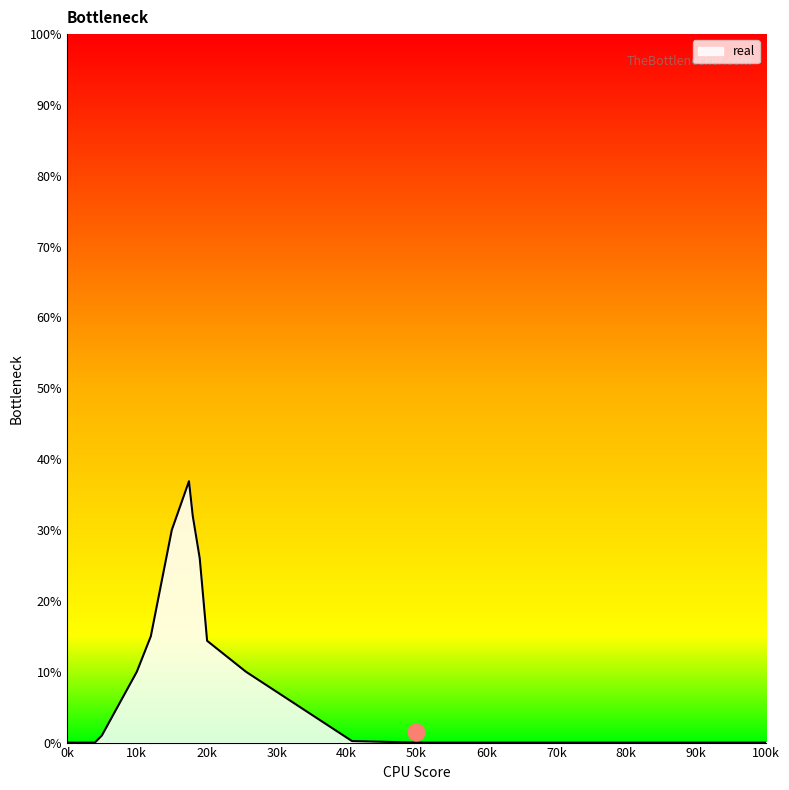

What is the difference between the maximum and minimum values?

36.9